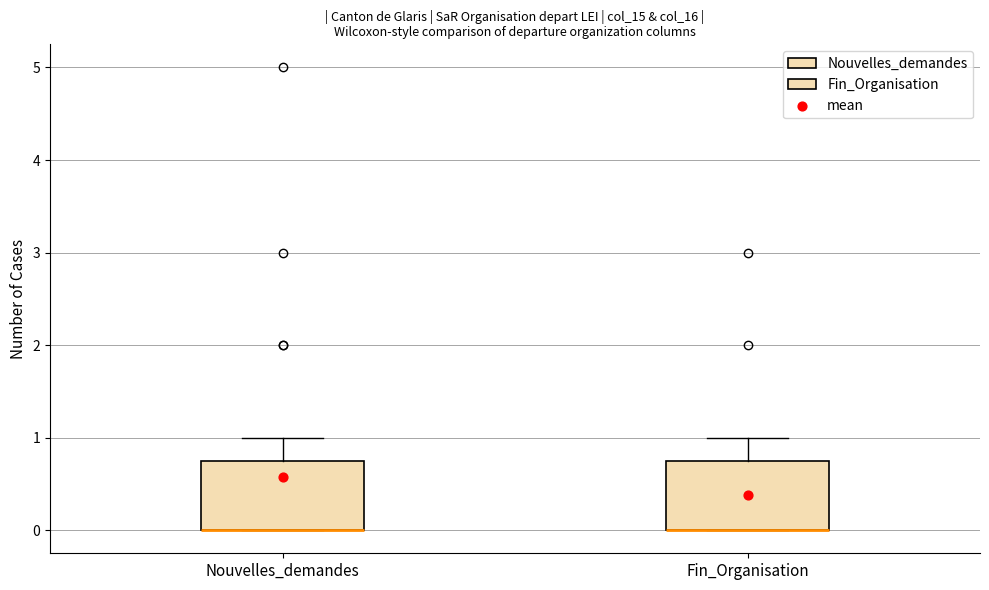

Where is the upper edge of the box for Nouvelles_demandes on the y-axis? The values are not printed on the chart, so give them approximately, as read against the axis.

0.8